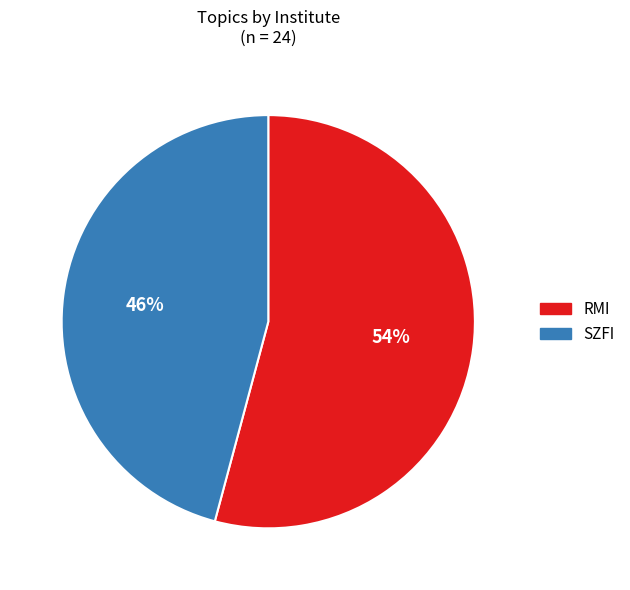

Count the number of slices in the pie.

2